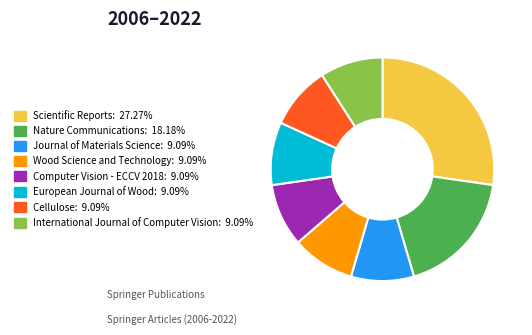

The Journal of Materials Science slice represents 23% of the pie. True or false?

False